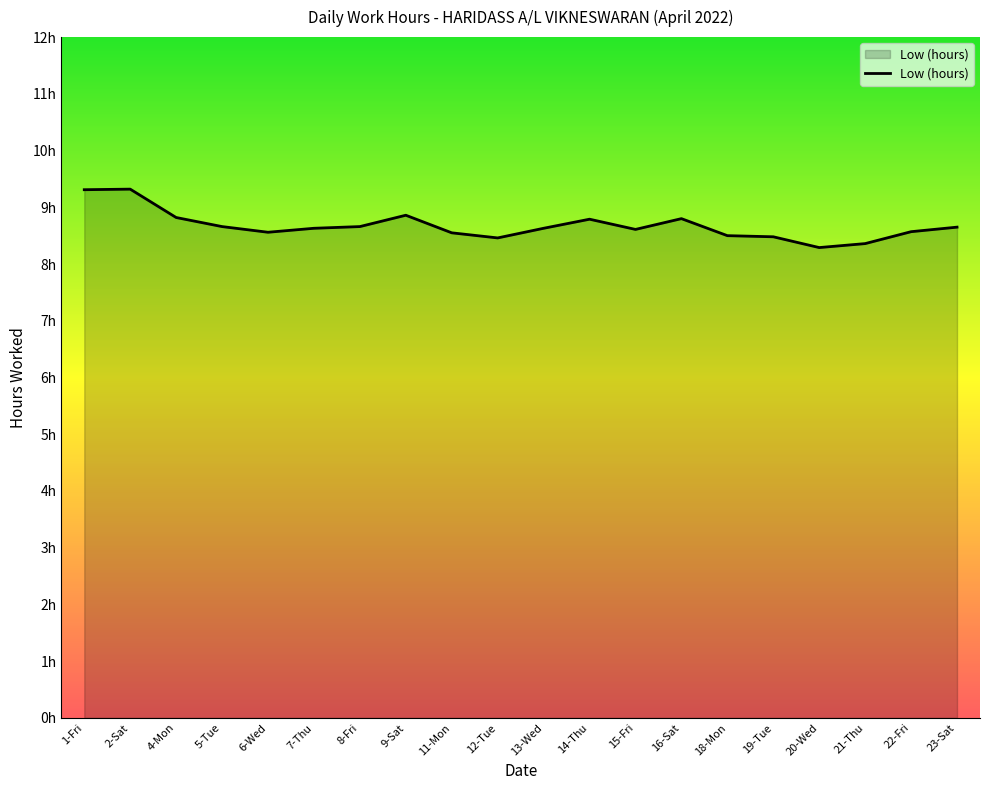

Does the chart display data point markers on the line(s)?

No